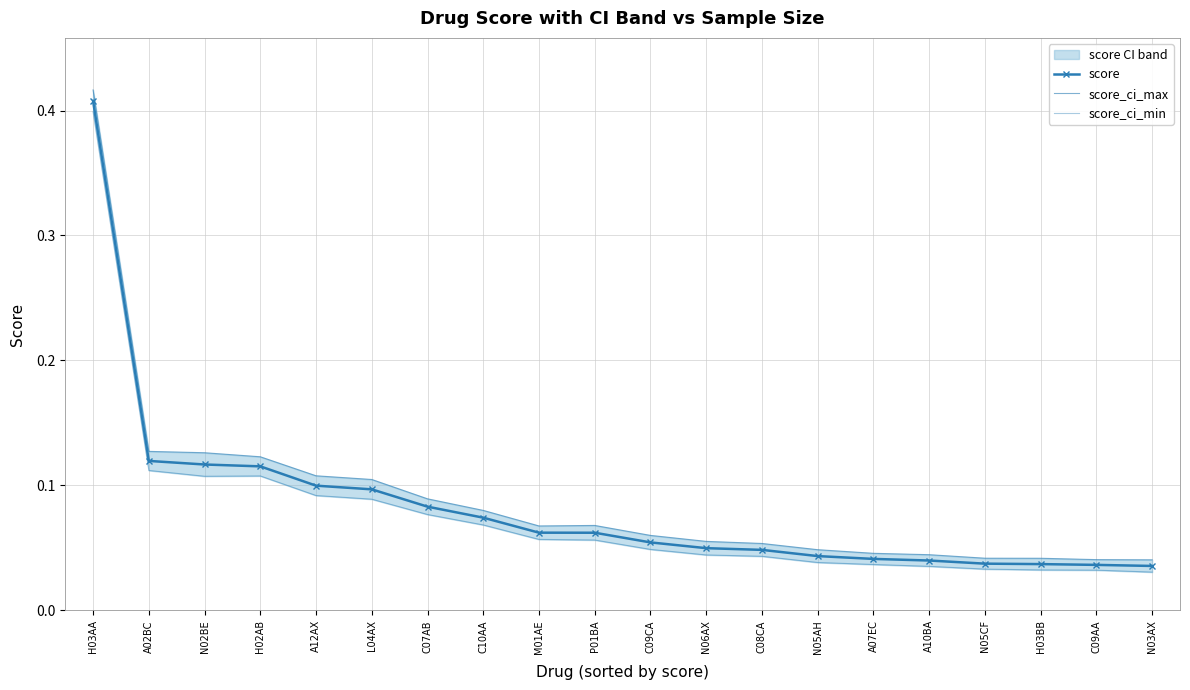

What is the label of the 11th point from the left?

C09CA